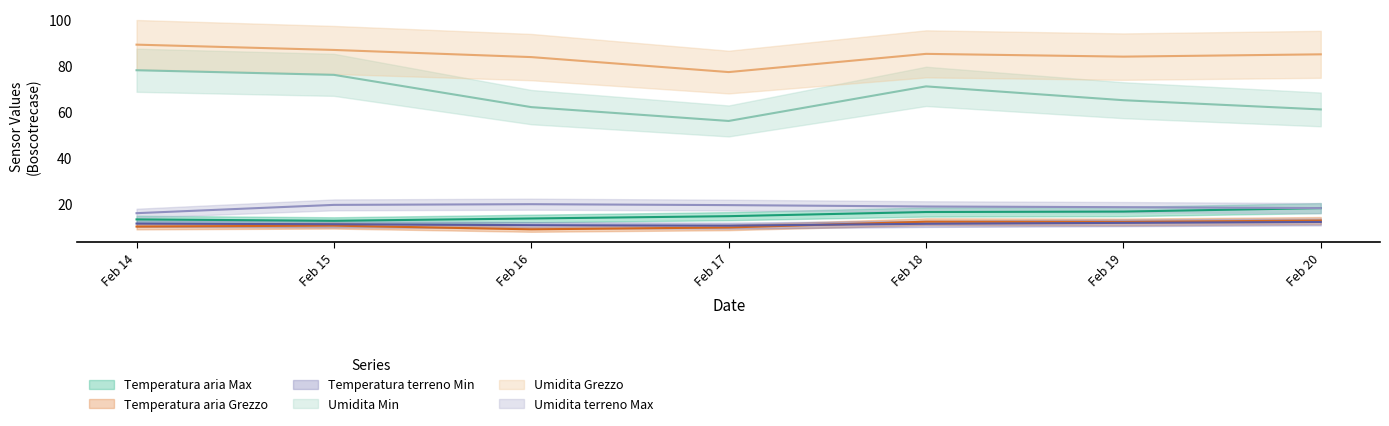

Which category has the highest value in the Temperatura aria Max series?

Feb 20